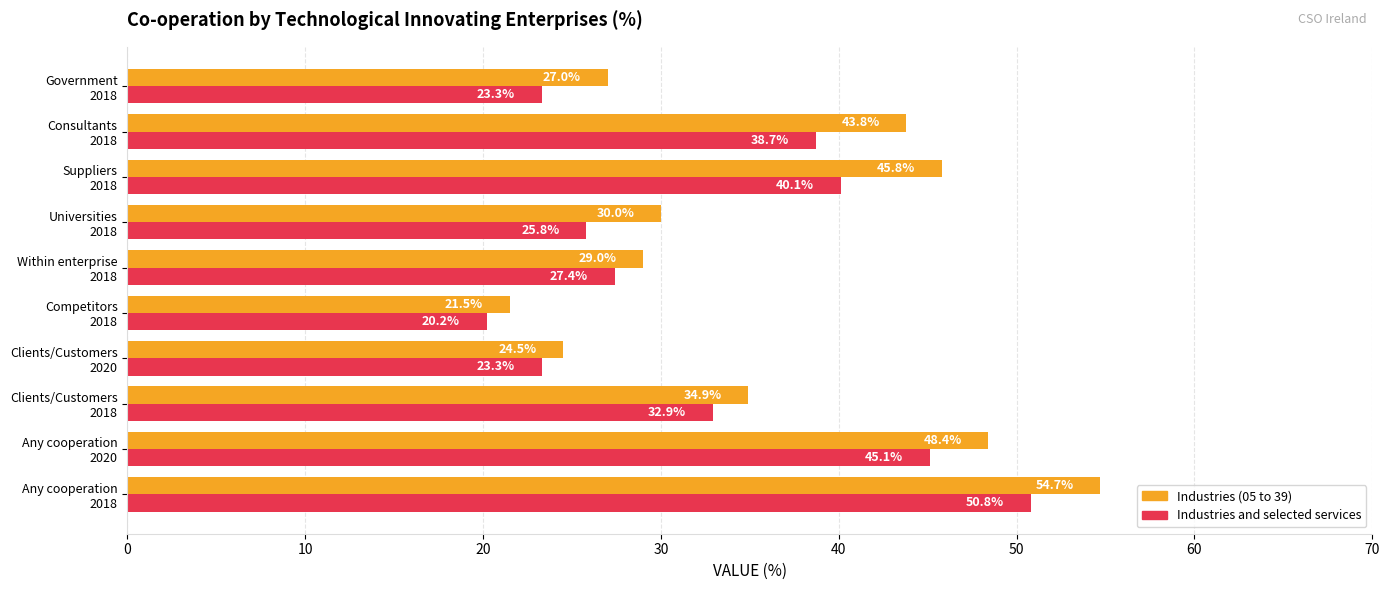

How many data points does each series have?

10